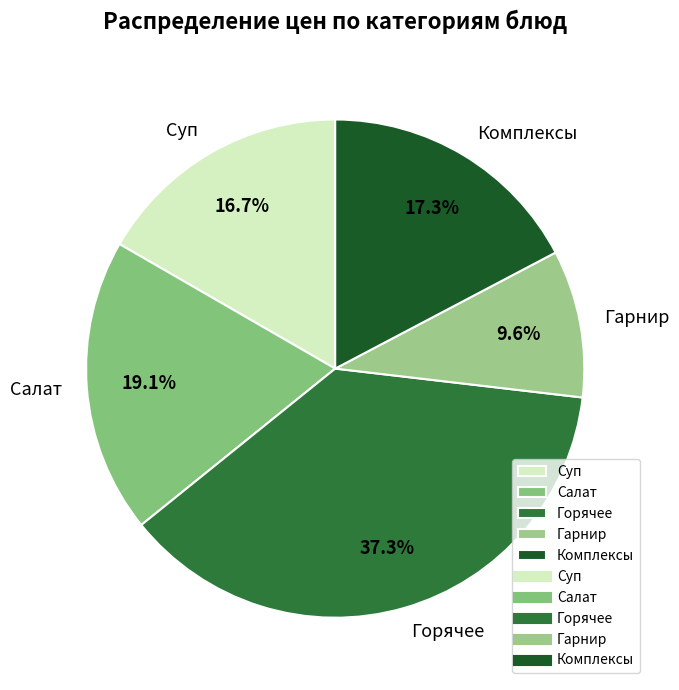

What is the smallest slice in the pie chart?

Гарнир